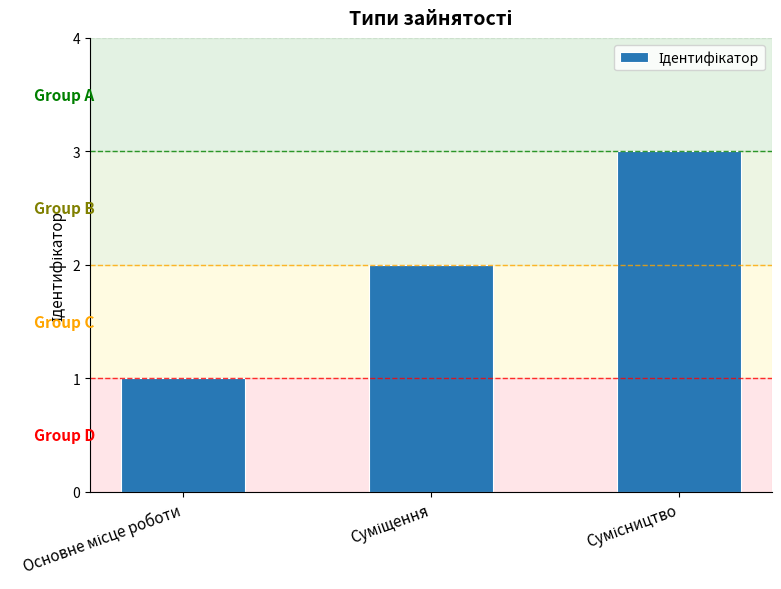

Count the number of data series in this chart.

1